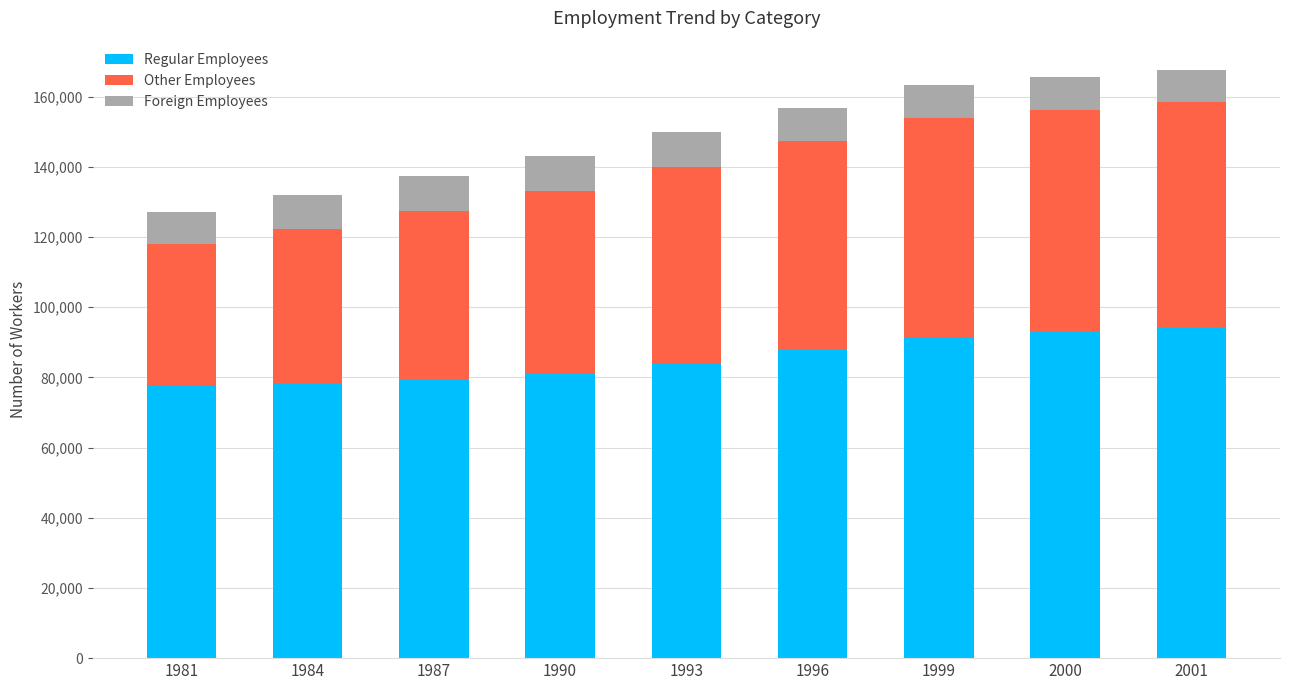

What is the maximum value for Regular Employees?

94019